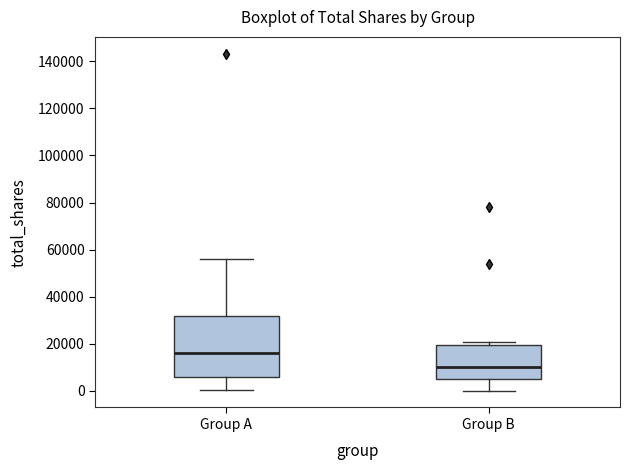

Where does the lower whisker of the box for Group B end on the y-axis? The values are not printed on the chart, so give them approximately, as read against the axis.

0